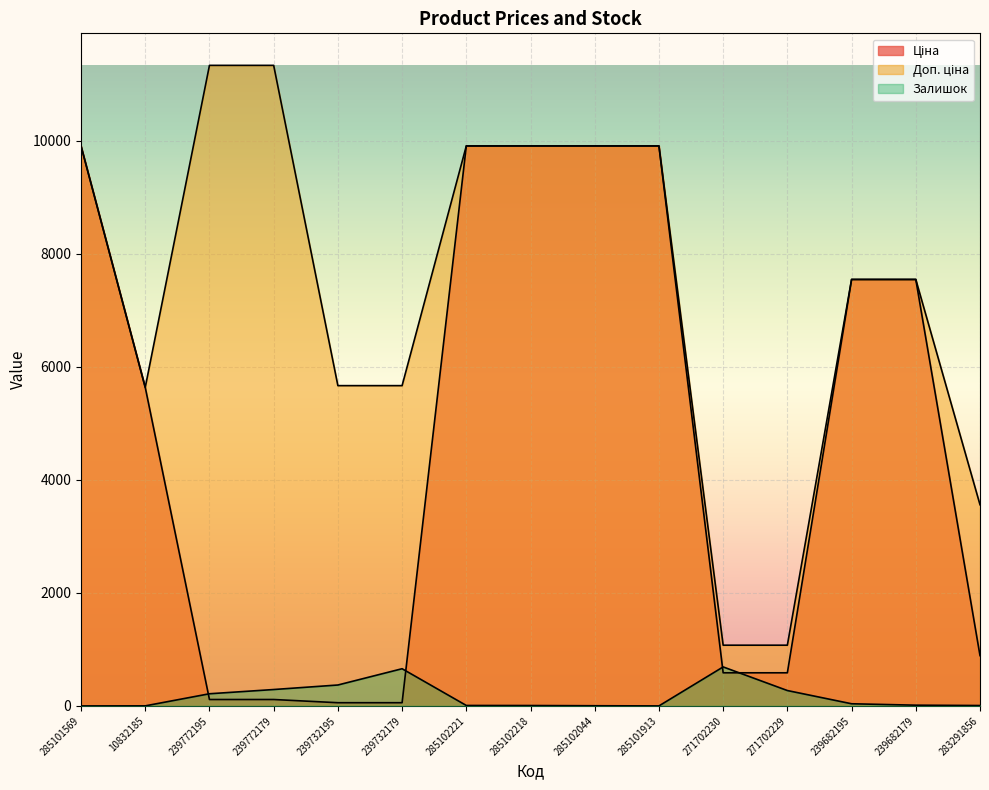

Is the value of Залишок at 239772179 greater than the value of Доп. ціна at 285101569?

No